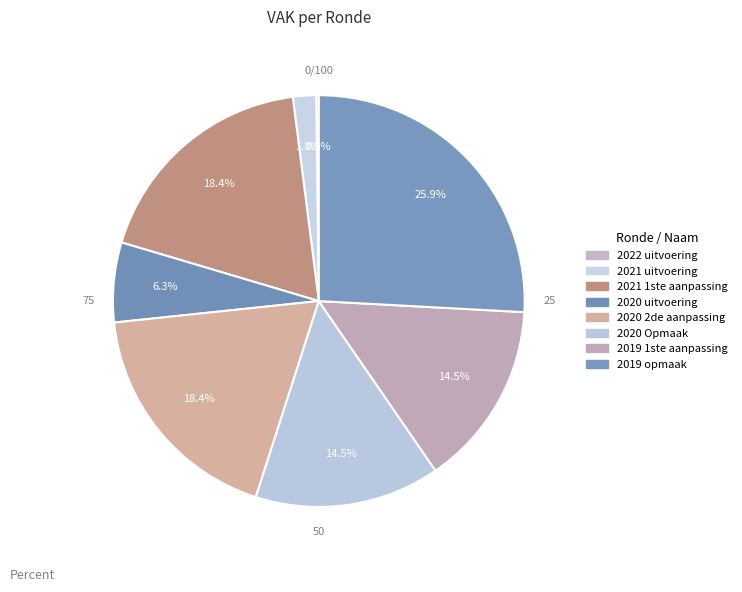

What percentage is NOT represented by 2022 uitvoering?

99.8%